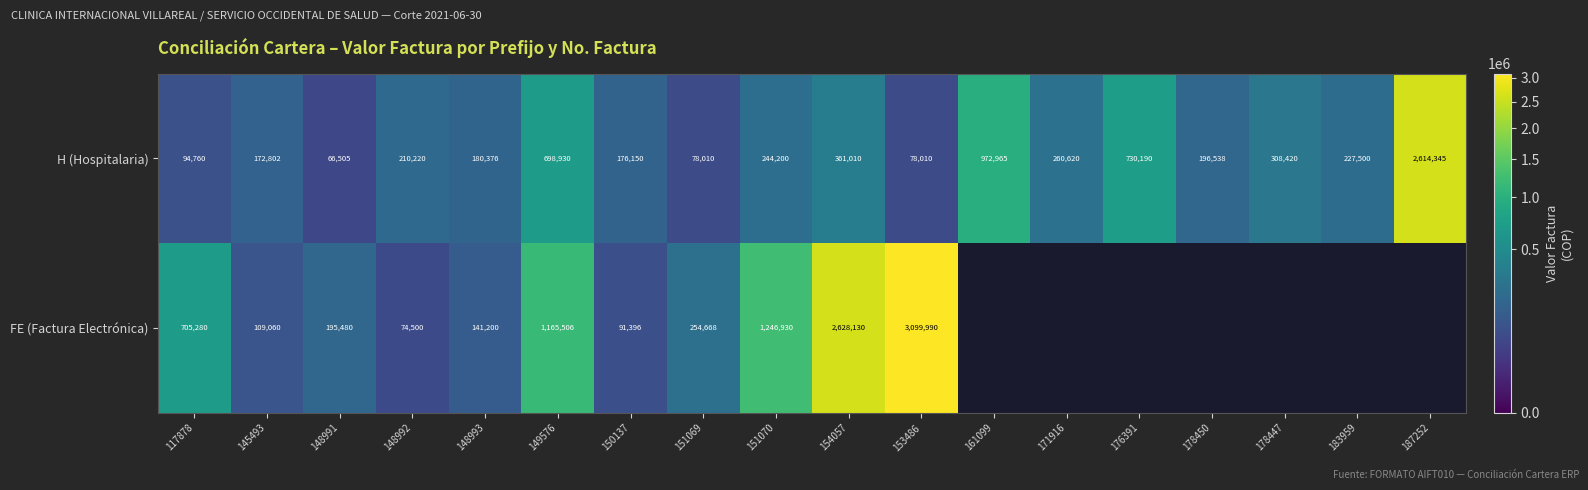

Count the number of categories in the chart.

18